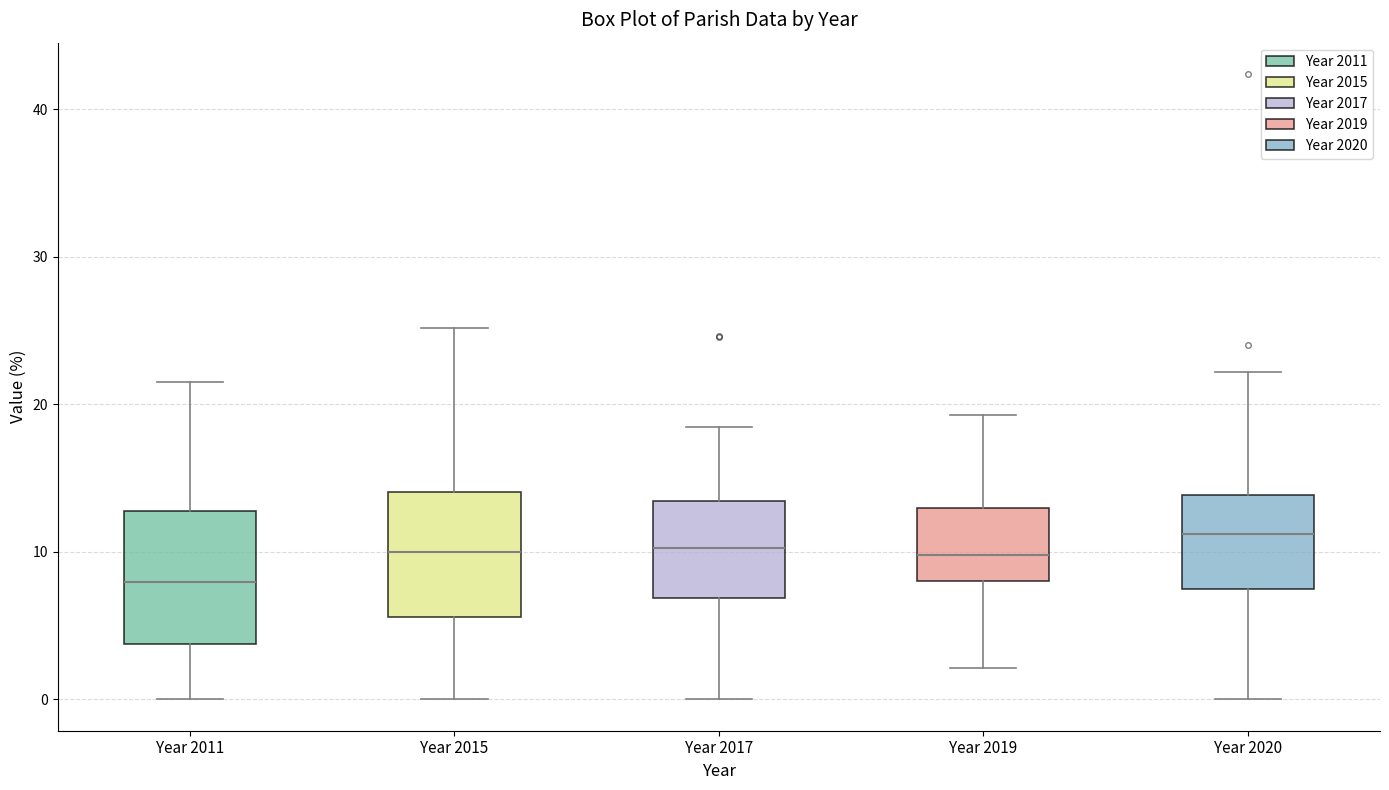

Reading left to right, read every box against the y-axis: the position of its median line, the range the box covers, and the ends of its whiskers. The values are not printed on the chart, so give them approximately, as read against the axis.

Year 2011: median 8, box 4 to 13, whiskers 0 to 22
Year 2015: median 10, box 6 to 14, whiskers 0 to 25
Year 2017: median 10, box 7 to 13, whiskers 0 to 18
Year 2019: median 10, box 8 to 13, whiskers 2 to 19
Year 2020: median 11, box 7 to 14, whiskers 0 to 22